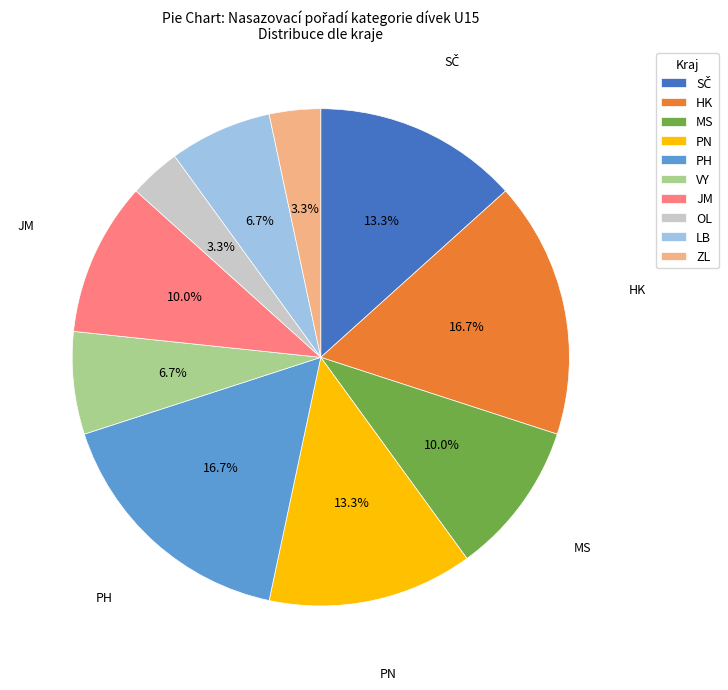

To the nearest percent, what is the average slice percentage?

10%